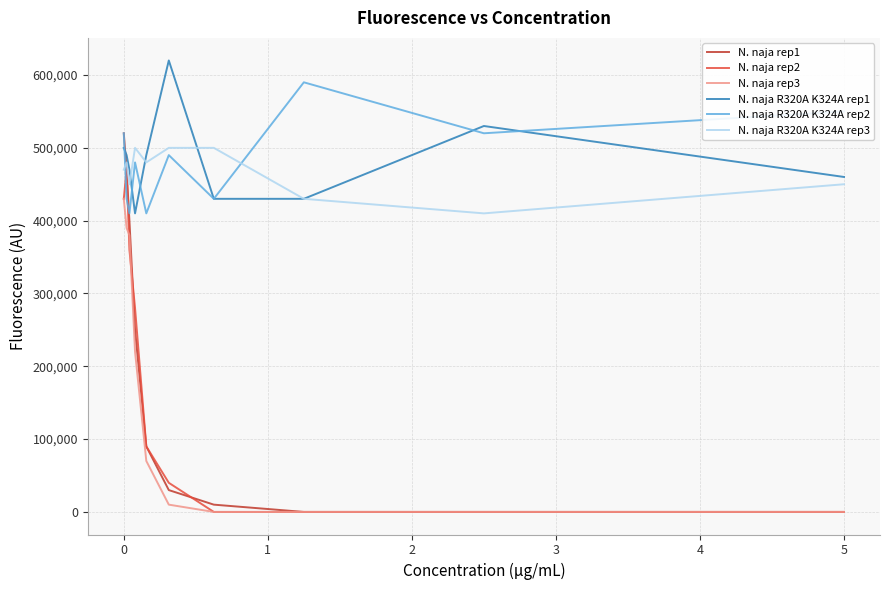

What is the sum of all N. naja R320A K324A rep3 values?

4670000